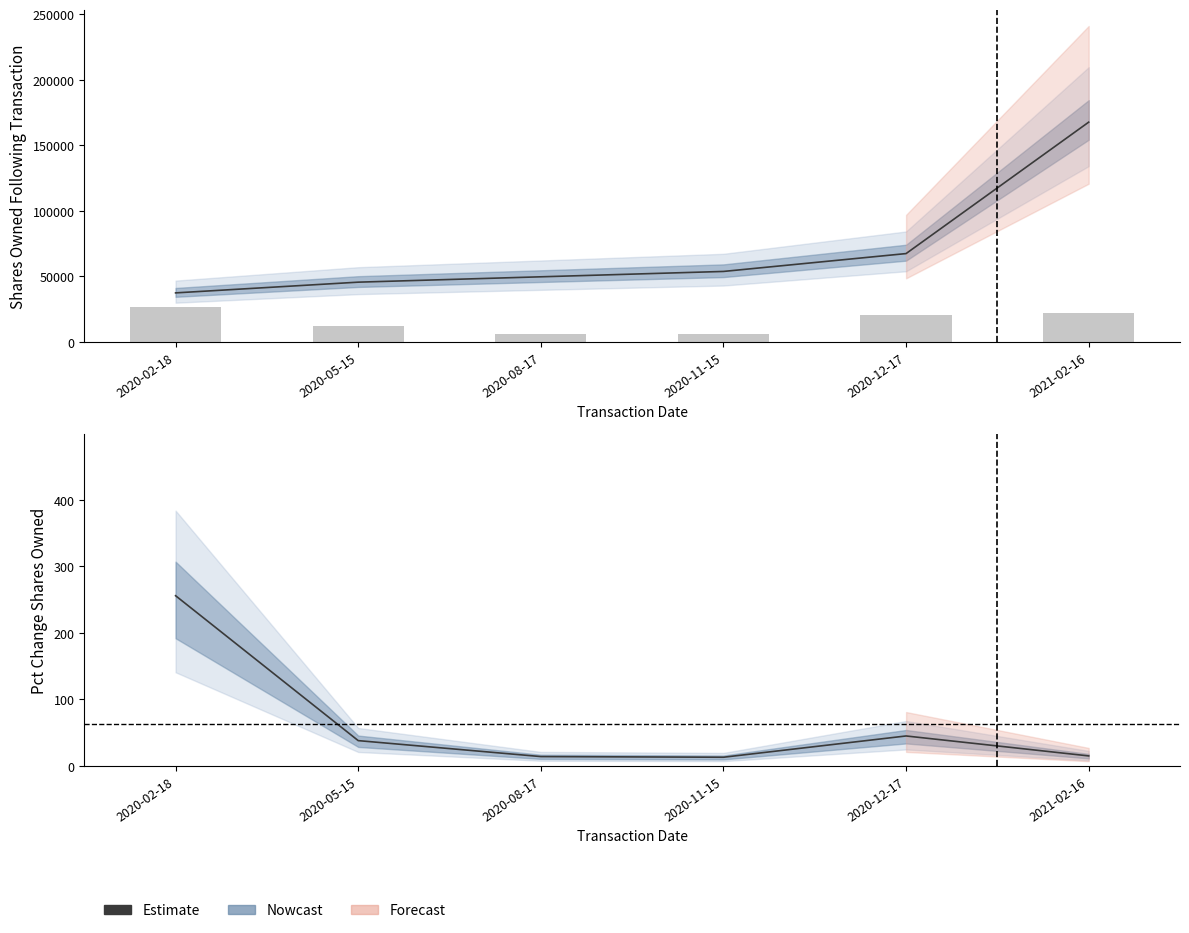

Does the chart contain any negative values?

No